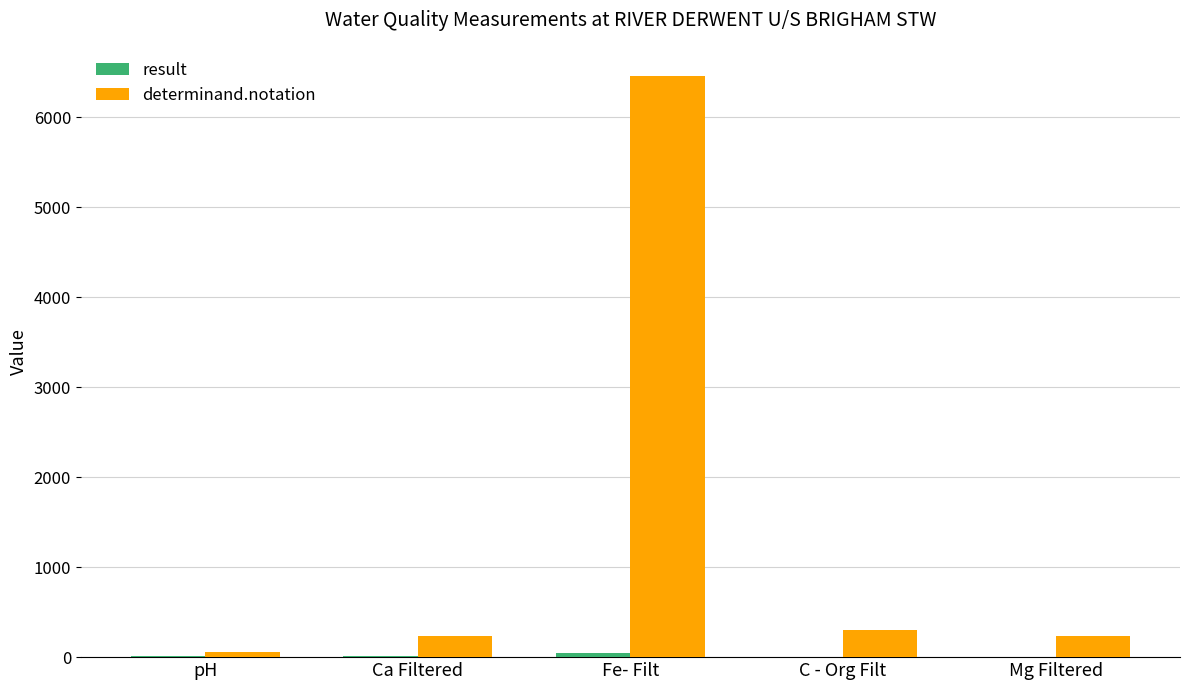

What is the sum of all determinand.notation values?

7296.0